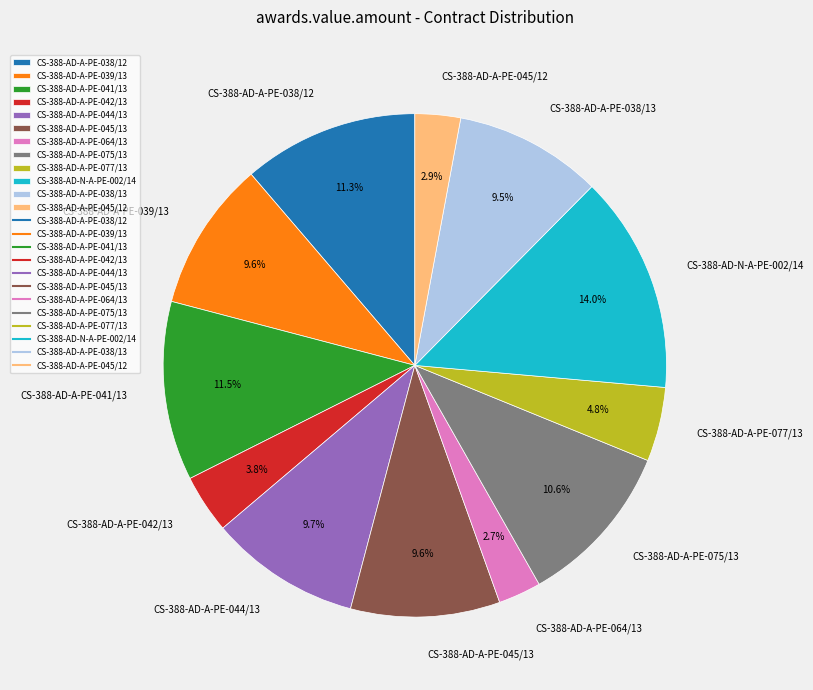

Which category has the biggest portion of the pie?

CS-388-AD-N-A-PE-002/14